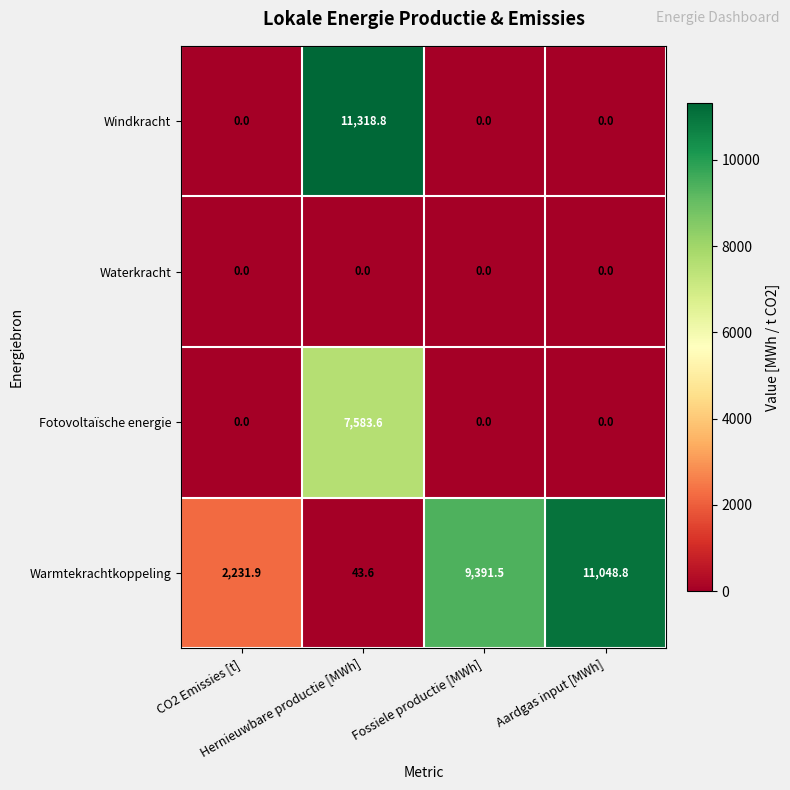

Rank the series by their maximum value, from highest to lowest.

Windkracht, Warmtekrachtkoppeling, Fotovoltaïsche energie, Waterkracht